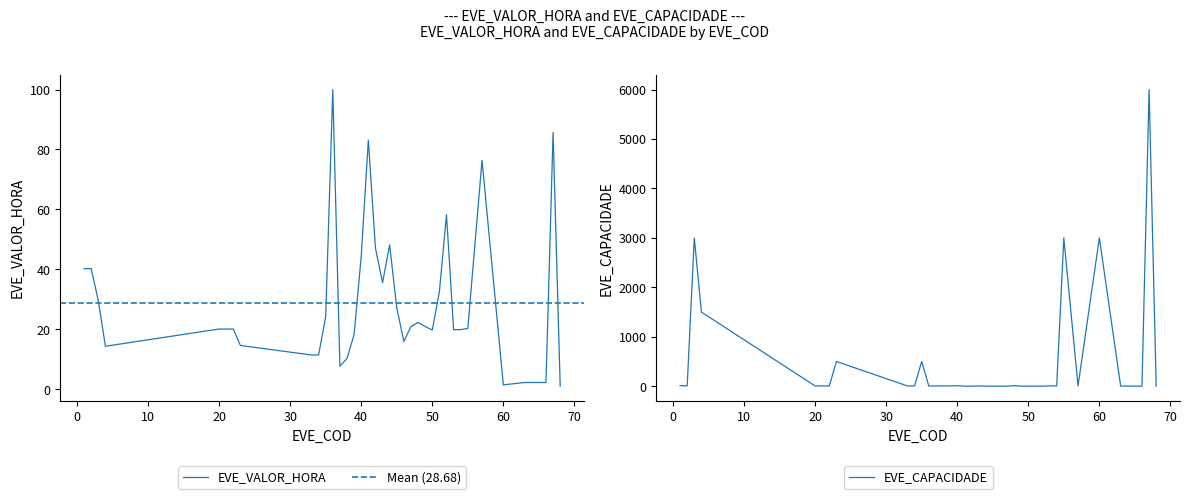

At which category does the chart reach its minimum across all series?

41